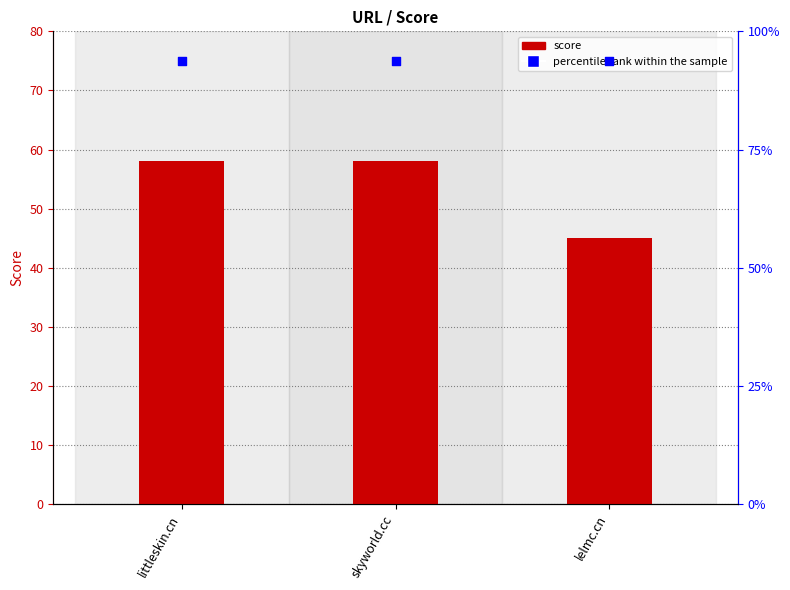

What are all the series names shown in the legend?

score, percentile rank within the sample